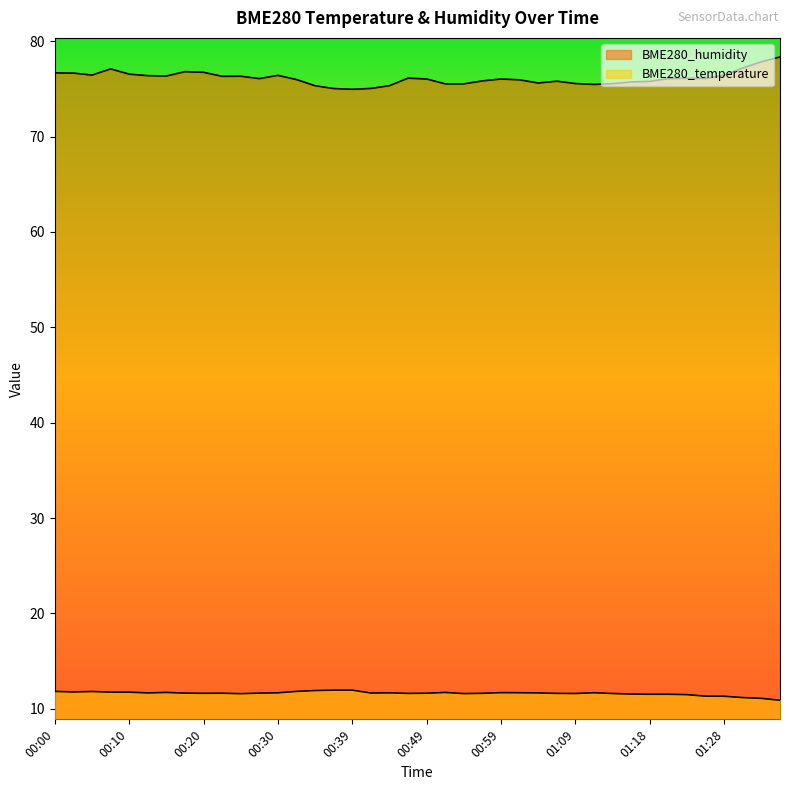

What is the spread (max minus min) of values at 00:32?

64.2